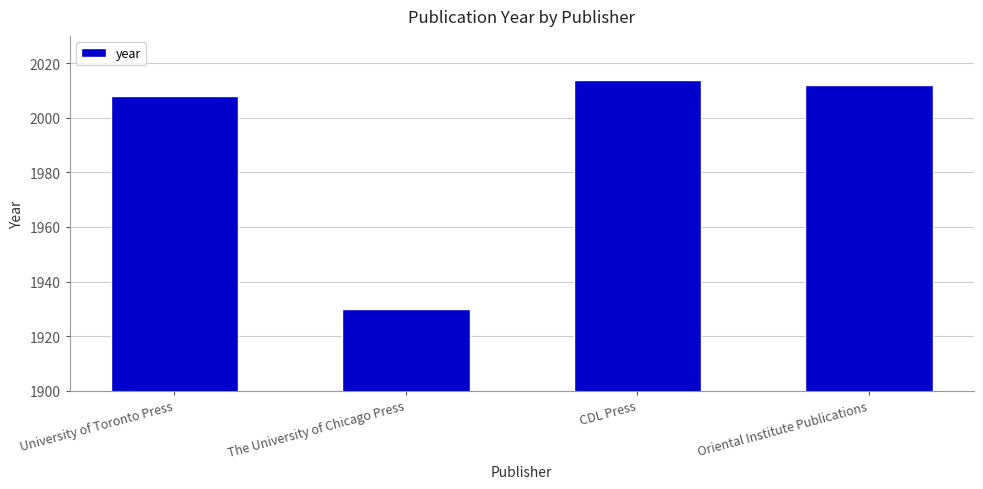

At which label does the data first exceed 2012?

CDL Press